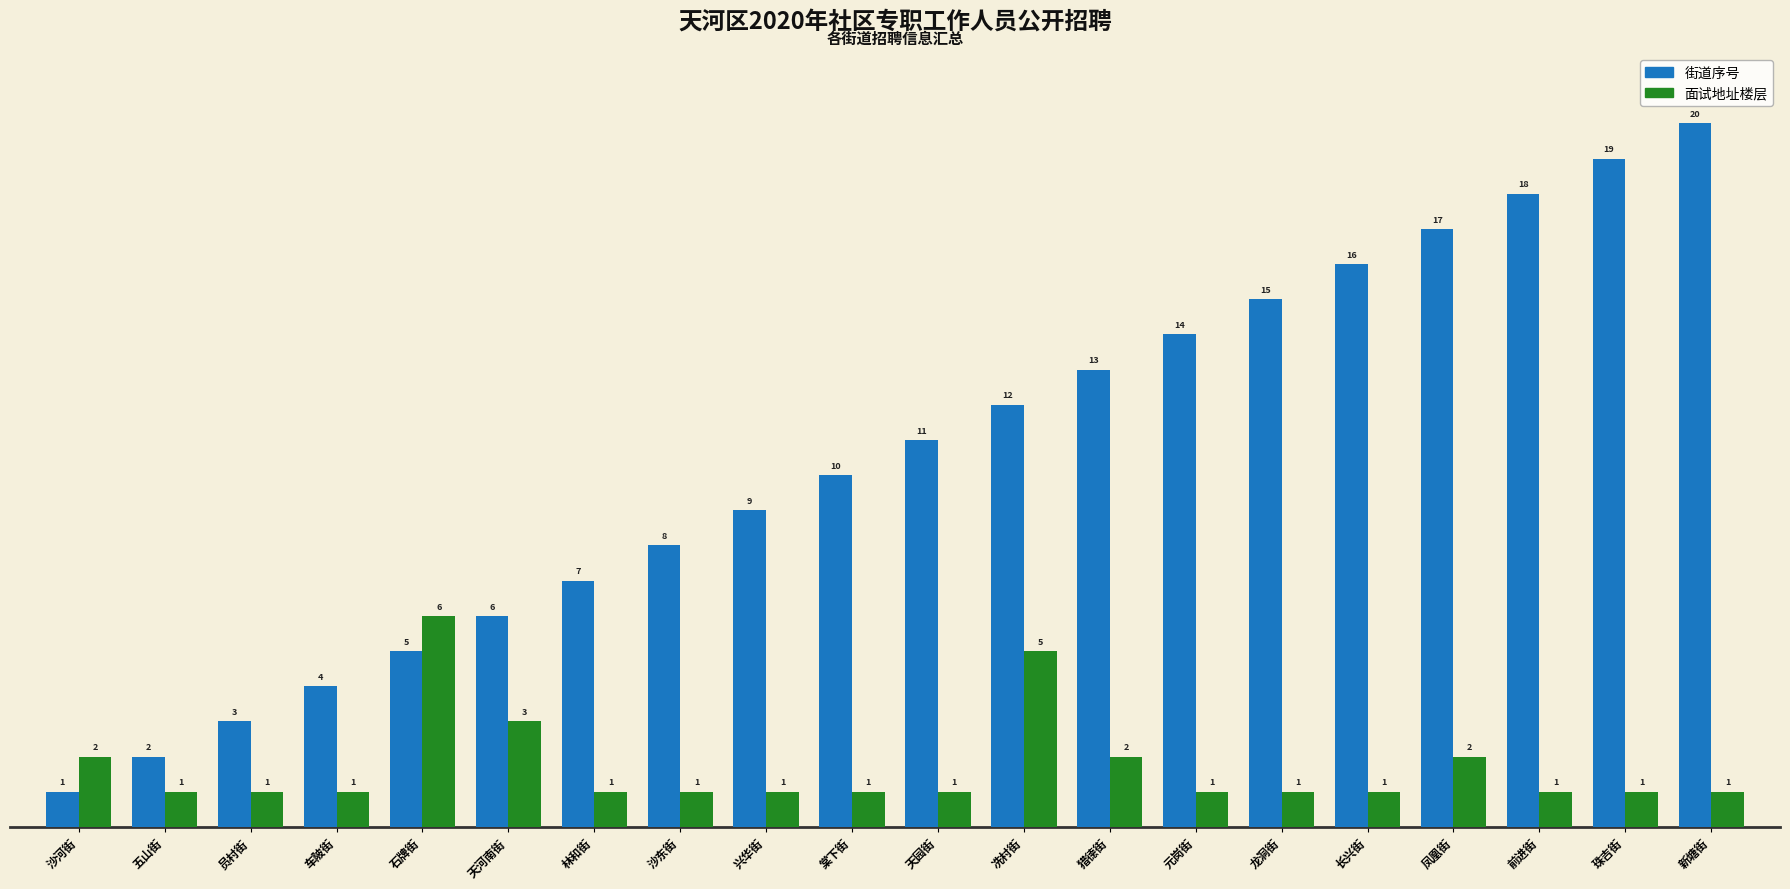

What value does the 面试地址楼层 series have at 前进街?

1